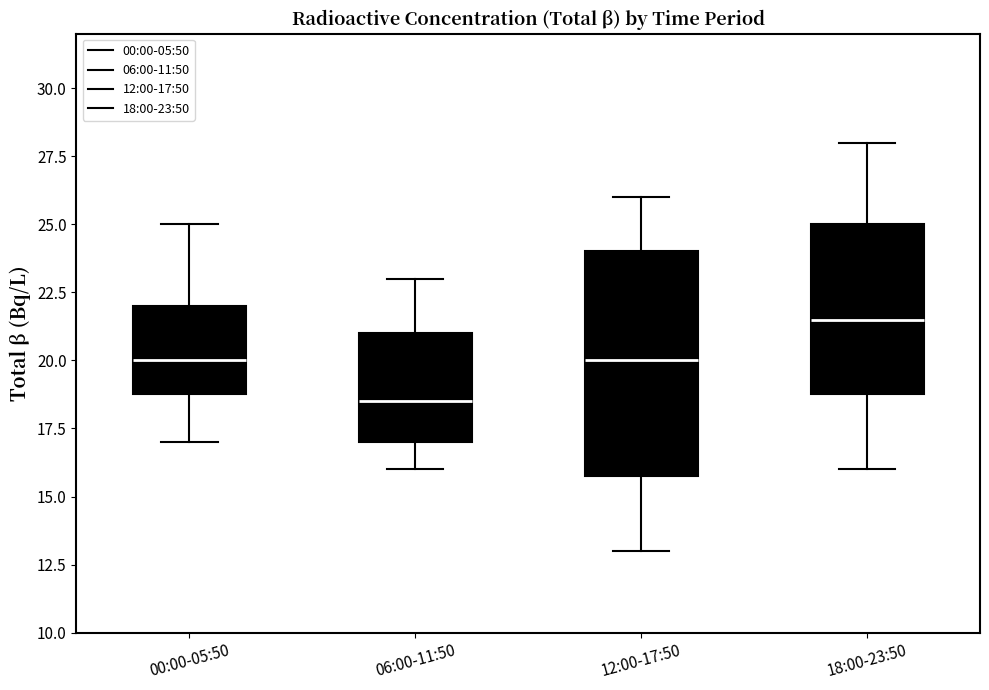

Which box has the lowest median line?

06:00-11:50